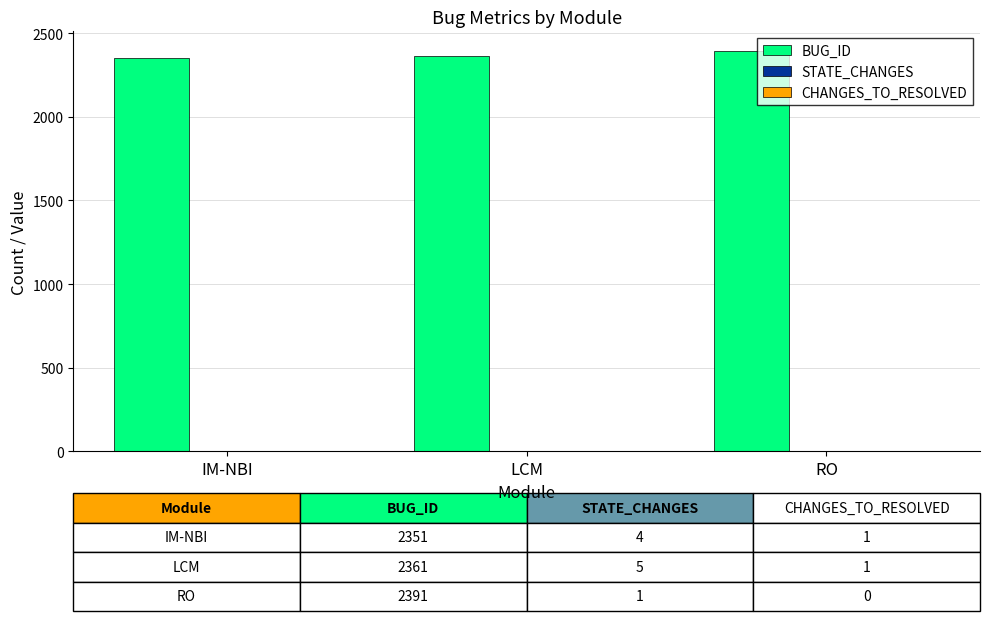

True or false: BUG_ID has a value of 3343 at RO.

False